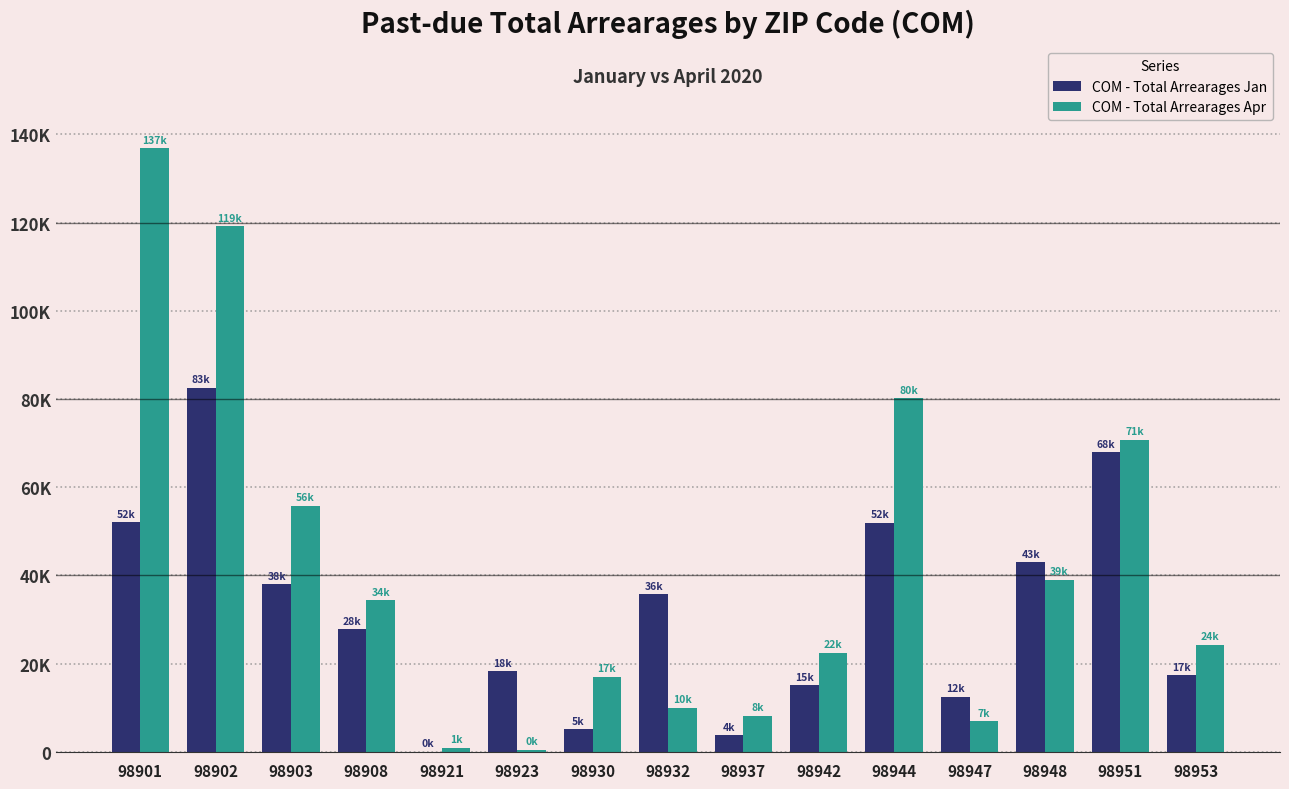

List the labels in order of COM - Total Arrearages Apr value, smallest first.

98923, 98921, 98947, 98937, 98932, 98930, 98942, 98953, 98908, 98948, 98903, 98951, 98944, 98902, 98901